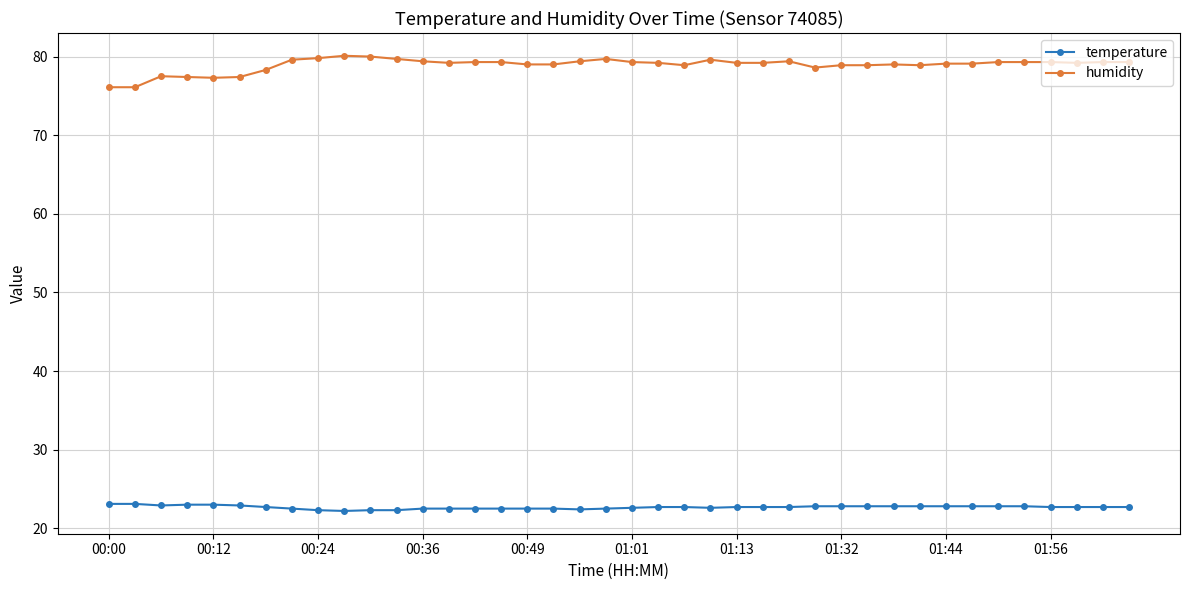

What is the smallest value displayed?

22.2